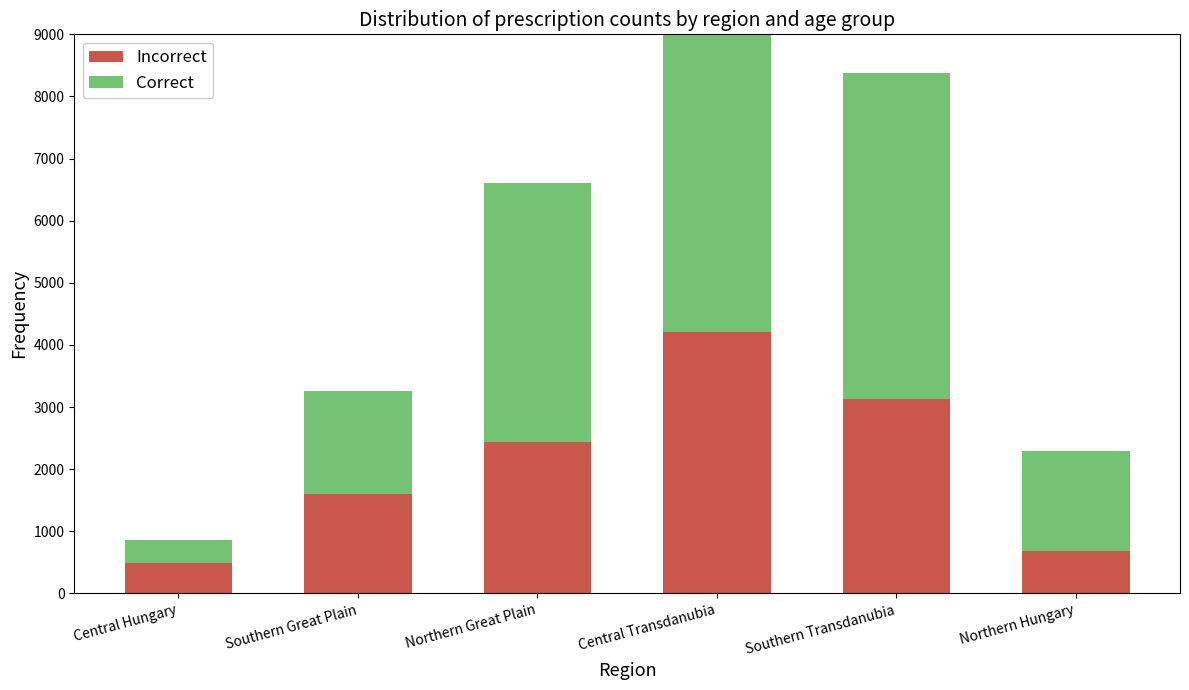

What is the difference between the second highest and second lowest values in the Incorrect series?

2446